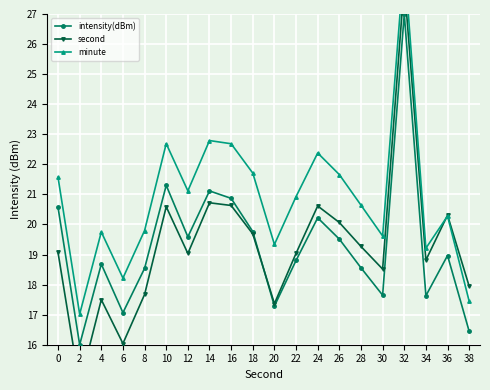

Reading right to left, what are all the values shown in this chart?

intensity(dBm): 16.4	19.0	17.6	27.0	17.6	18.6	19.5	20.2	18.8	17.3	19.8	20.9	21.1	19.6	21.3	18.5	17.1	18.7	16.0	20.6
second: 17.9	20.3	18.8	28.0	18.5	19.3	20.1	20.6	19.0	17.4	19.7	20.6	20.7	19.0	20.6	17.7	16.0	17.5	14.7	19.1
minute: 17.4	20.3	19.2	28.8	19.6	20.6	21.7	22.4	20.9	19.3	21.7	22.7	22.8	21.1	22.7	19.8	18.2	19.7	17.0	21.6